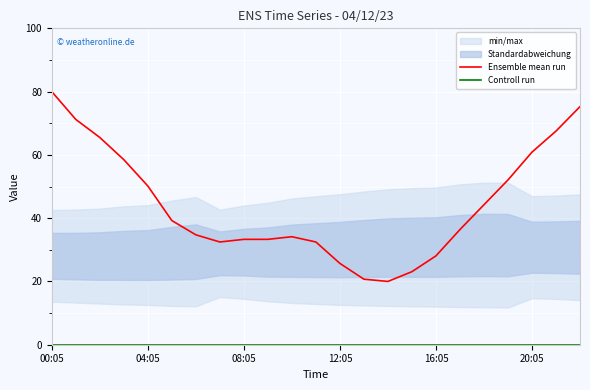

The Controll run series shows 0.0 at 9. True or false?

True